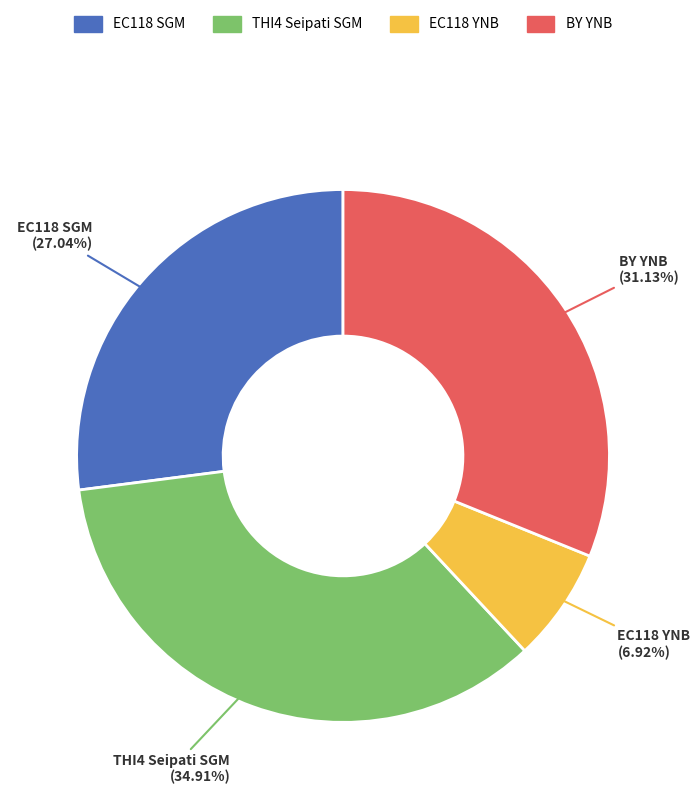

To the nearest percent, what is the difference between the largest and smallest slice percentages?

28%